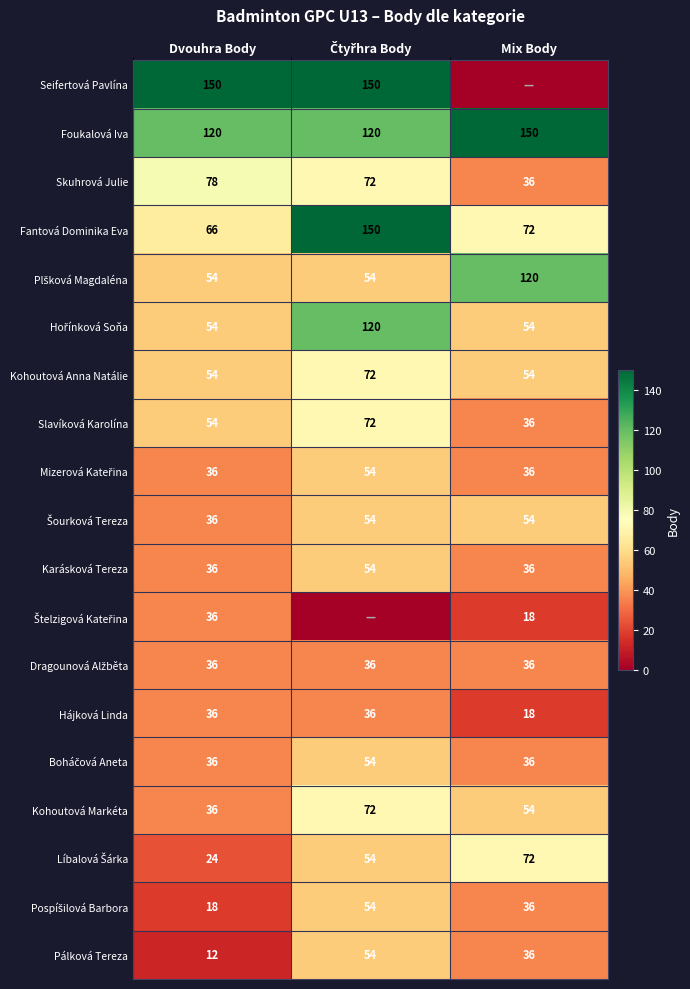

The value of Pálková Tereza at Mix Body is 8. True or false?

False